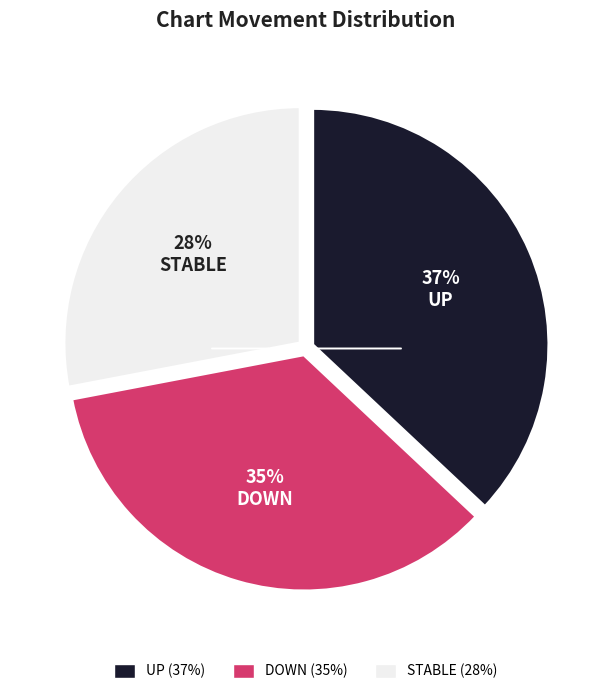

How many slices are in this pie chart?

3